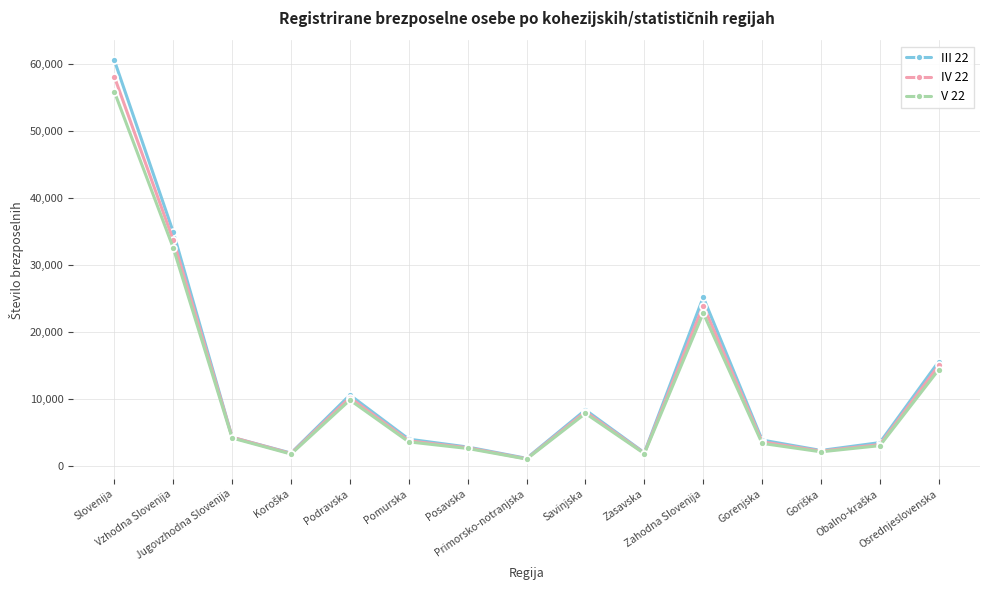

True or false: III 22 has more than 2 interior local peaks.

True